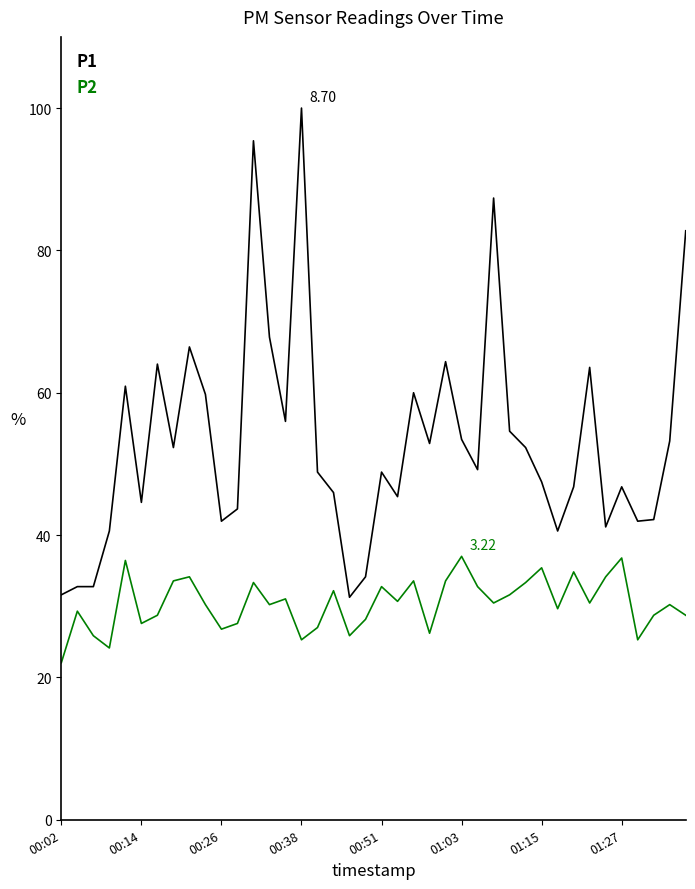

Which series has the widest spread of values?

P1